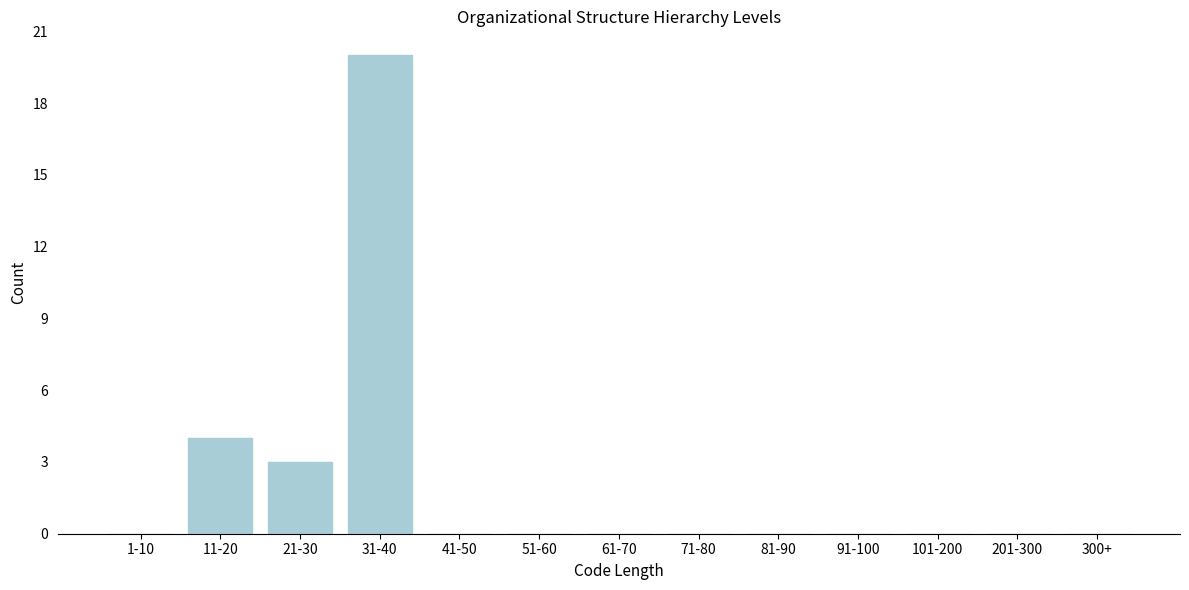

Reading left to right, transcribe all the data shown in this chart.

1-10=0	11-20=4	21-30=3	31-40=20	41-50=0	51-60=0	61-70=0	71-80=0	81-90=0	91-100=0	101-200=0	201-300=0	300+=0